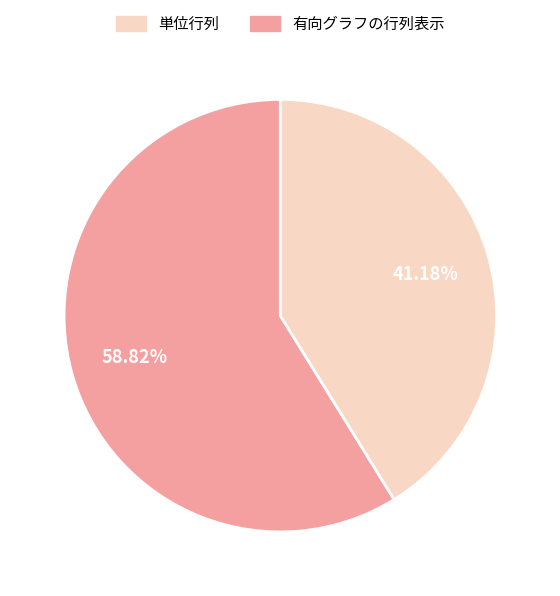

Is there a majority slice in this chart?

Yes